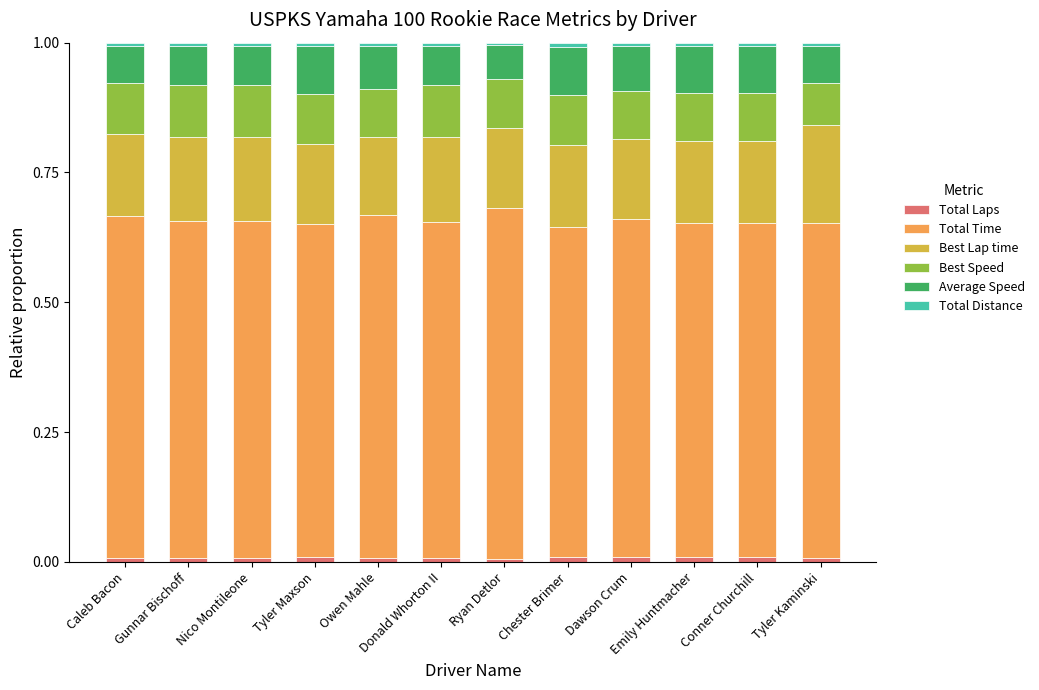

True or false: Total Distance has a value of 0.0 at Emily Huntmacher.

False